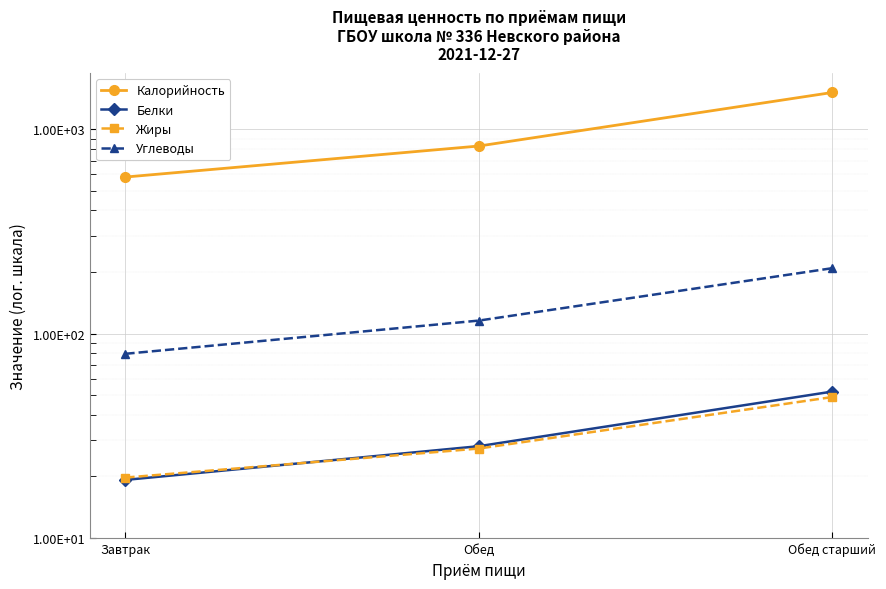

At Обед, list the series in order from largest to smallest.

Калорийность, Углеводы, Белки, Жиры